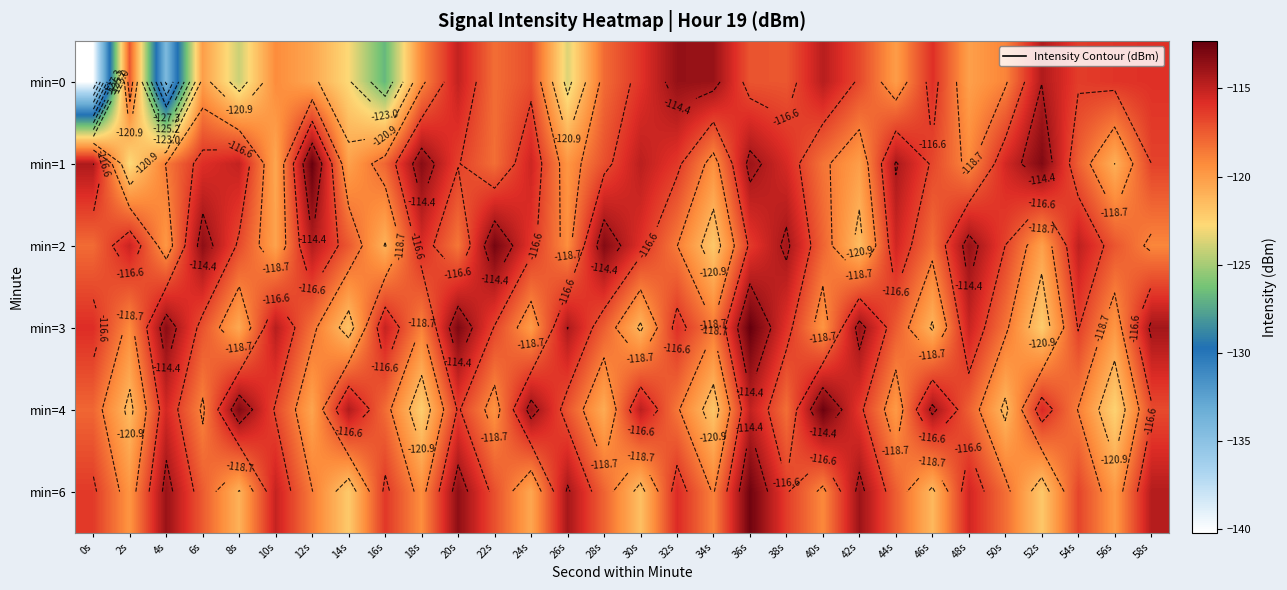

What is the maximum value shown in the chart?

-112.3